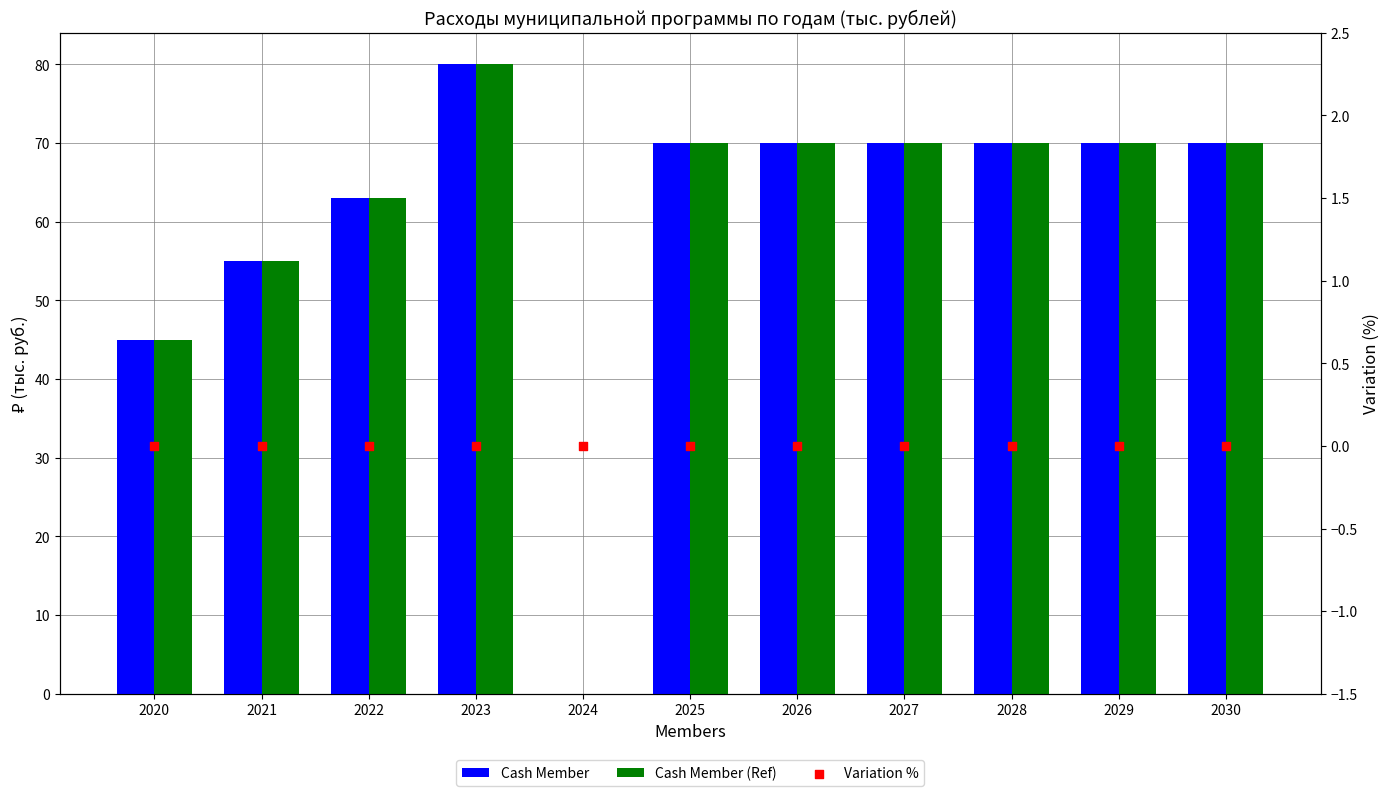

Which series has the widest spread of Y values?

Cash Member